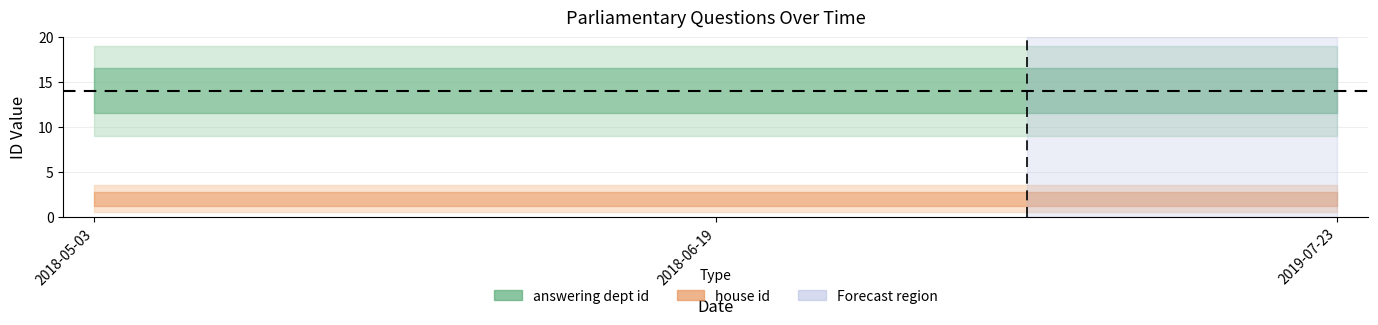

What is the total value across all series at 2019-07-23?

16